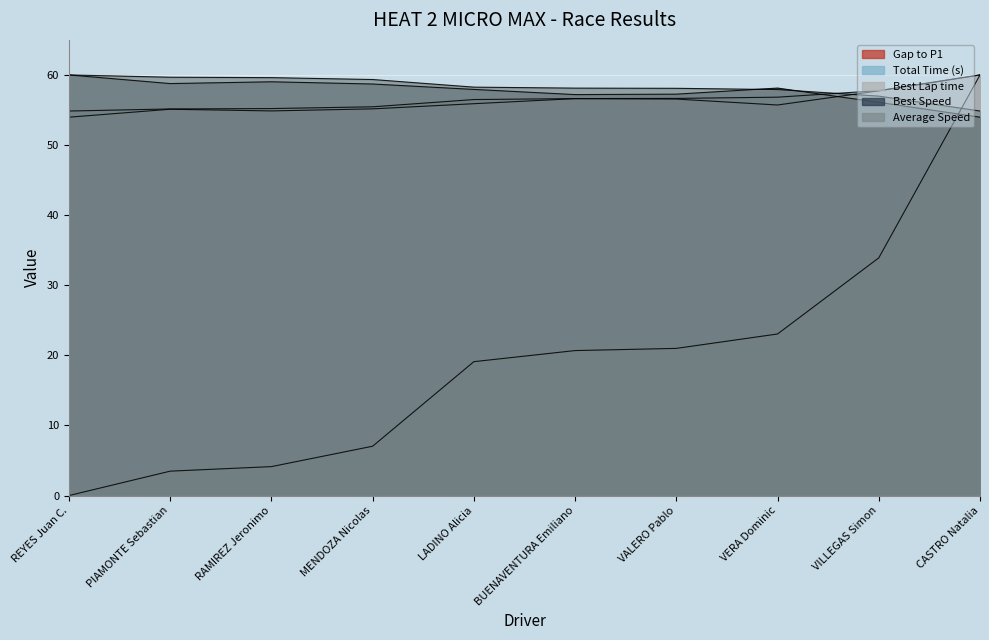

Rank the series by their maximum value, from lowest to highest.

Gap to P1, Total Time (s), Best Lap time, Best Speed, Average Speed